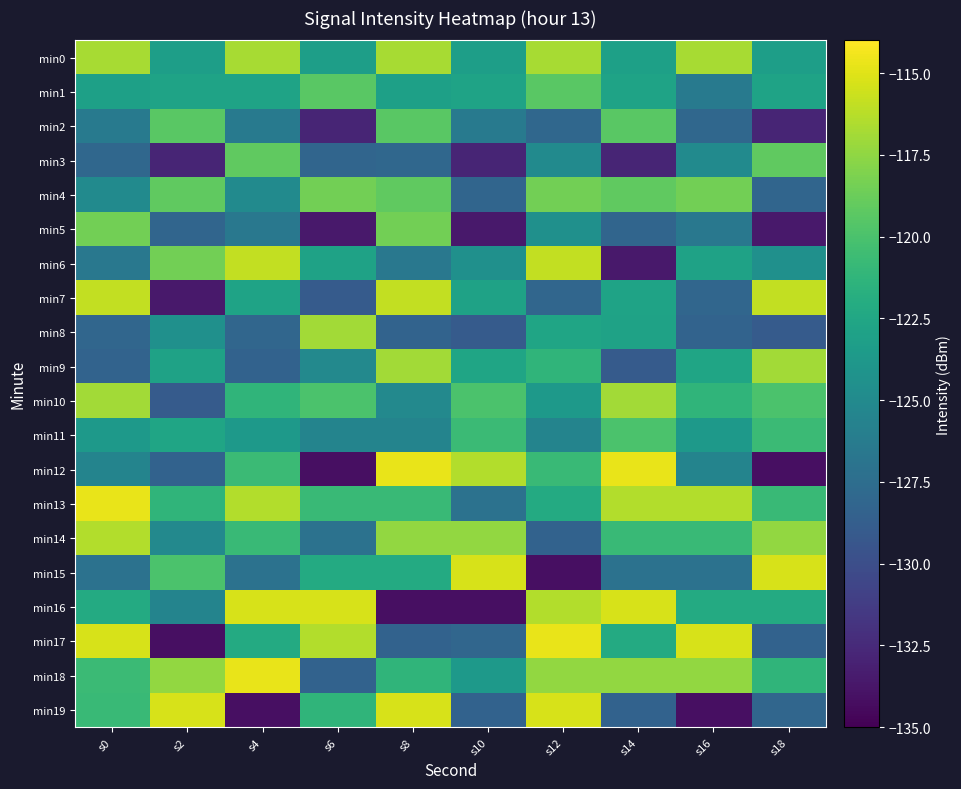

At which category does the chart reach its minimum across all series?

s6